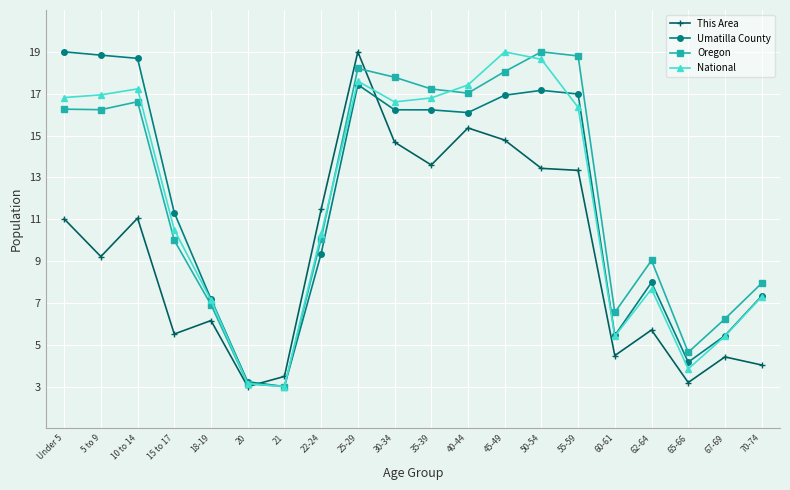

Where is the first local maximum for National?

10 to 14